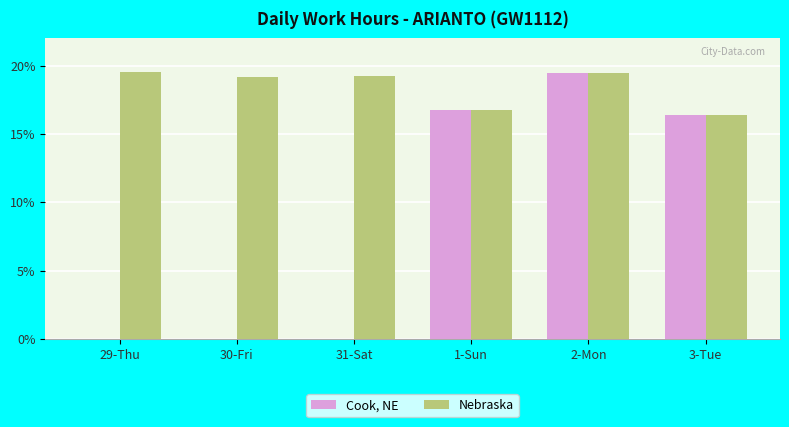

What are all the series names shown in the legend?

Cook, NE, Nebraska